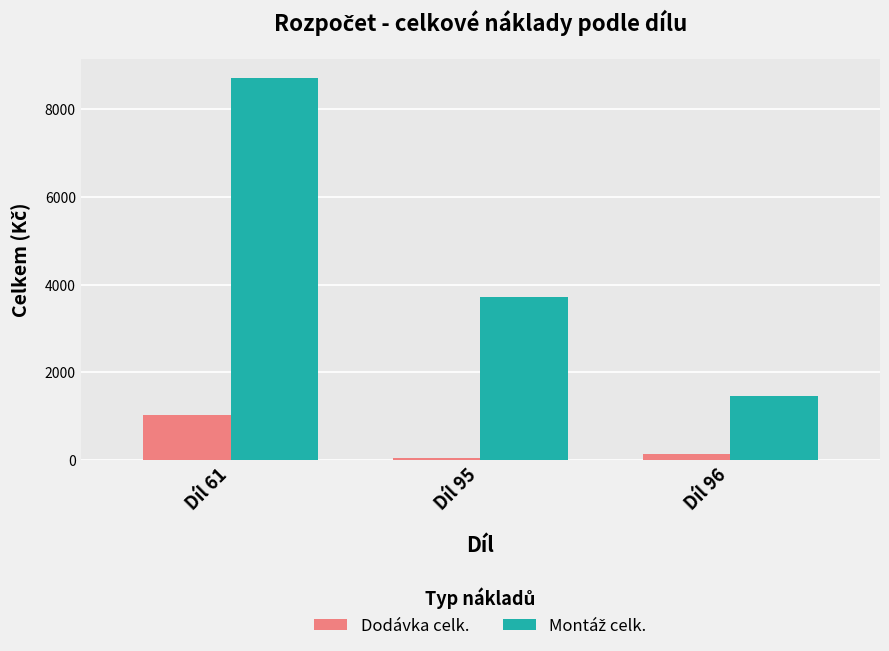

What is the total value across all series at Díl 61?

9761.8